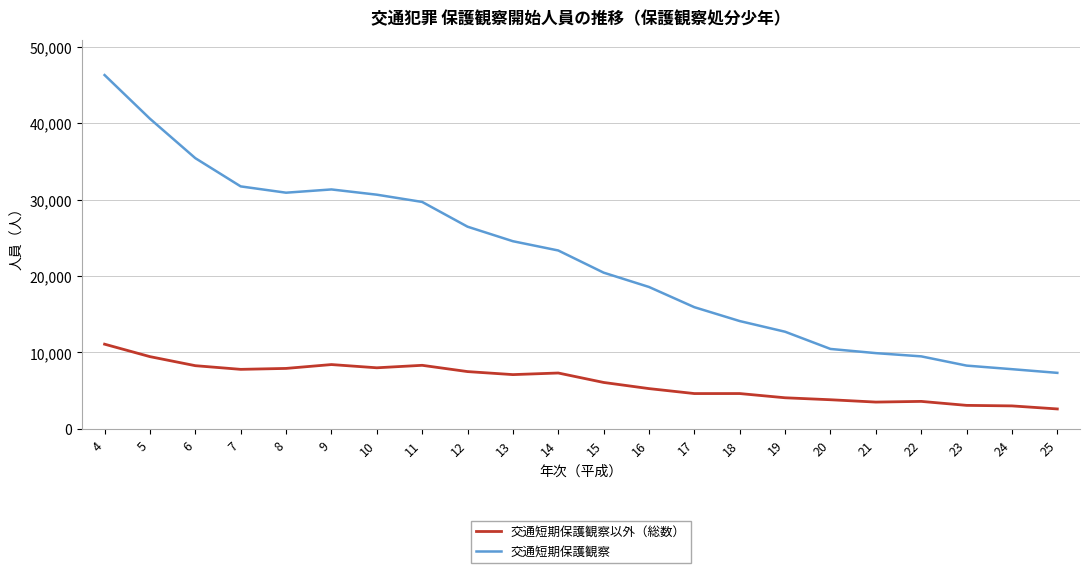

What is the maximum value for 交通短期保護観察?

46279